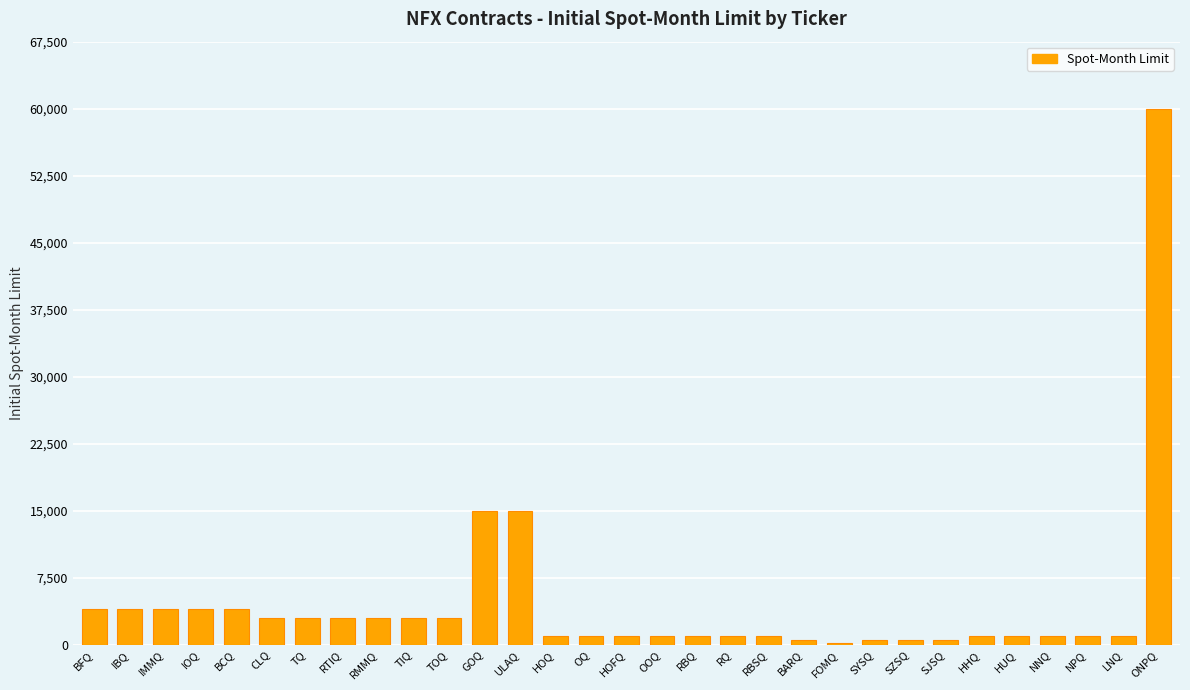

Which has a higher value, CLQ or RBSQ?

CLQ